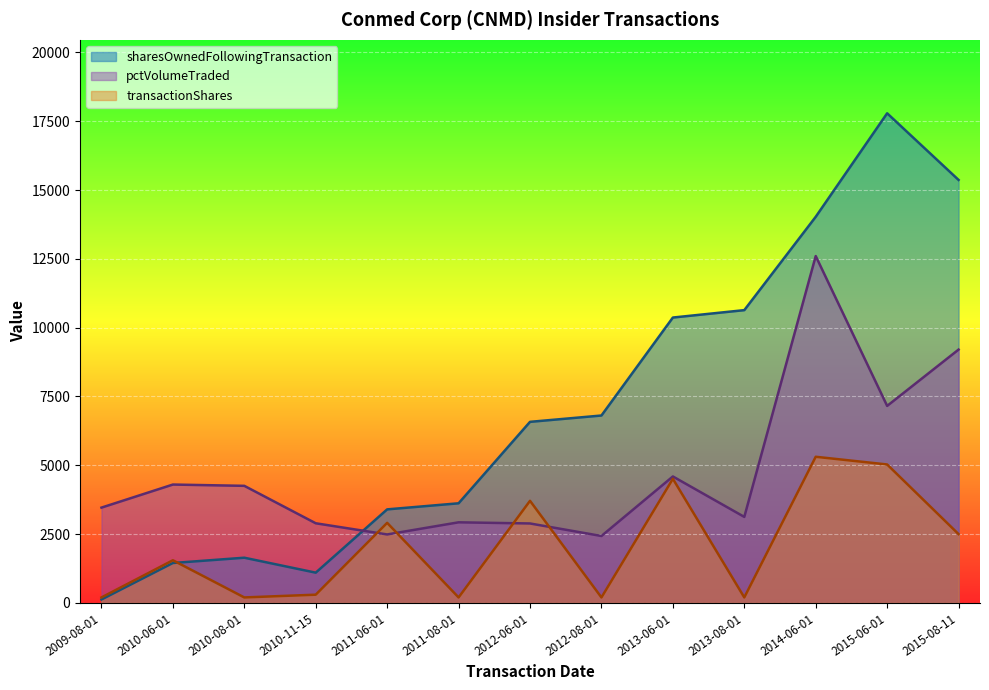

What is the sum of the transactionShares values at 2013-08-01 and 2015-06-01?

5230